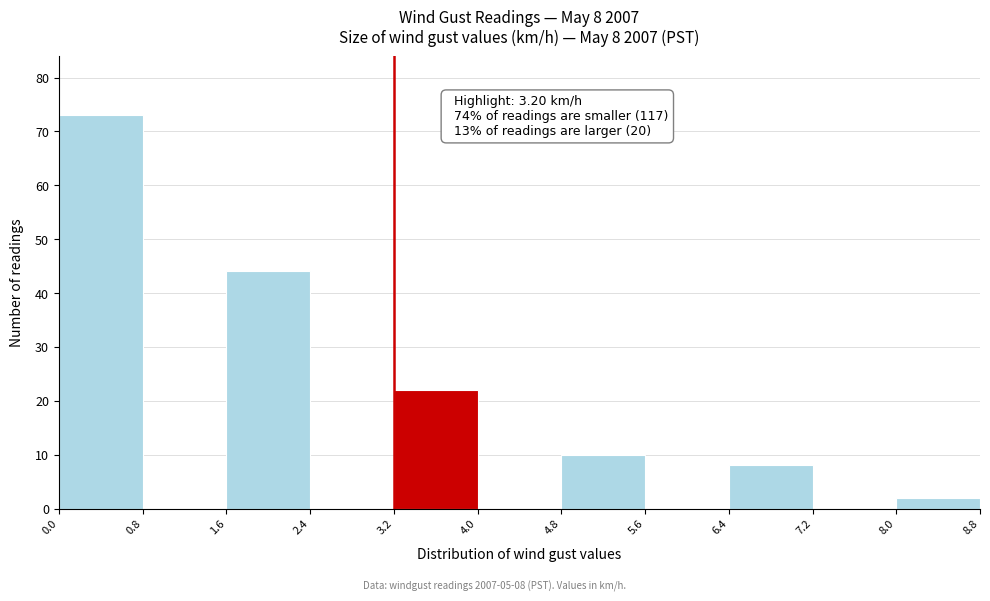

Which range on the x-axis has the tallest bar?

0.0 to 0.8